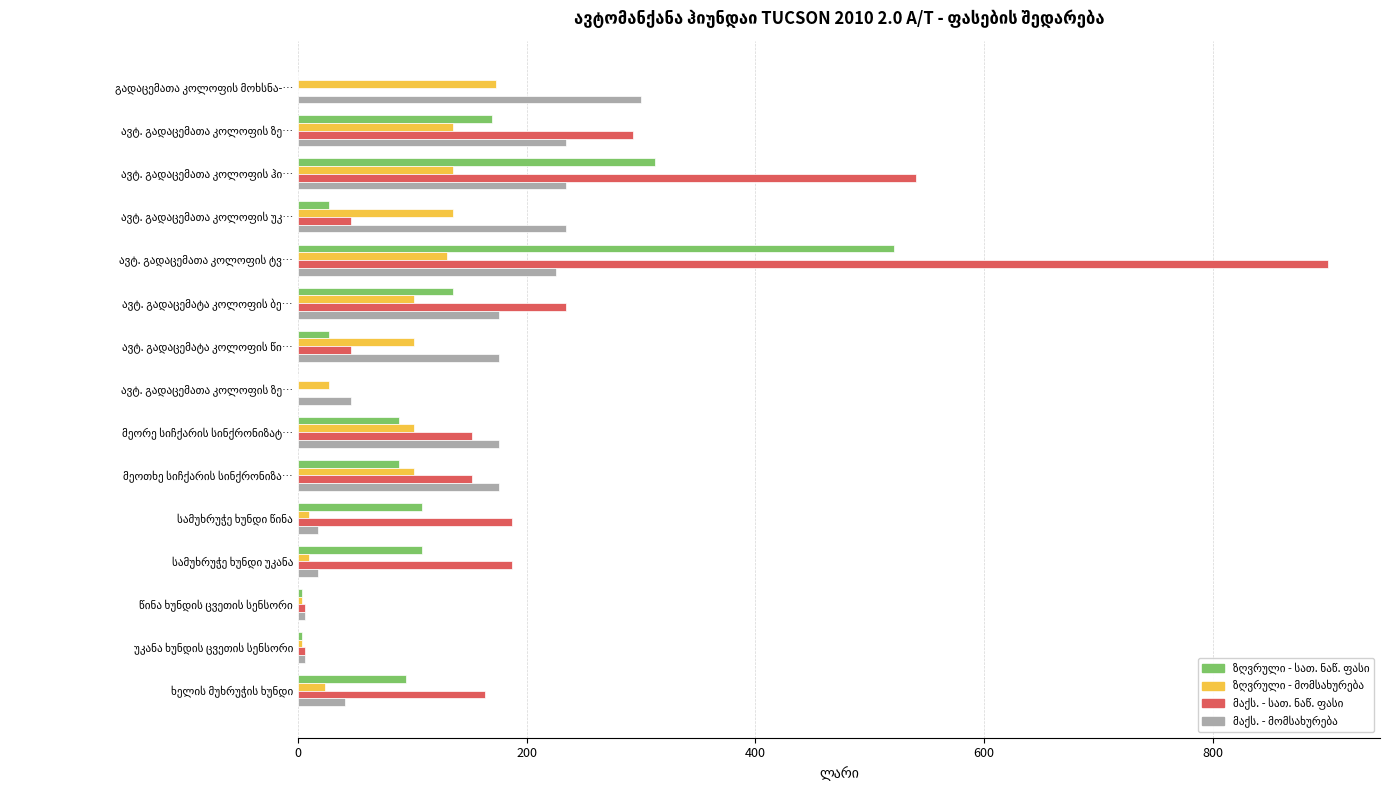

Which series changed the most between ავტ. გადაცემატა კოლოფის წი… and სამუხრუჭე ხუნდი უკანა?

მაქს. - მომსახურება